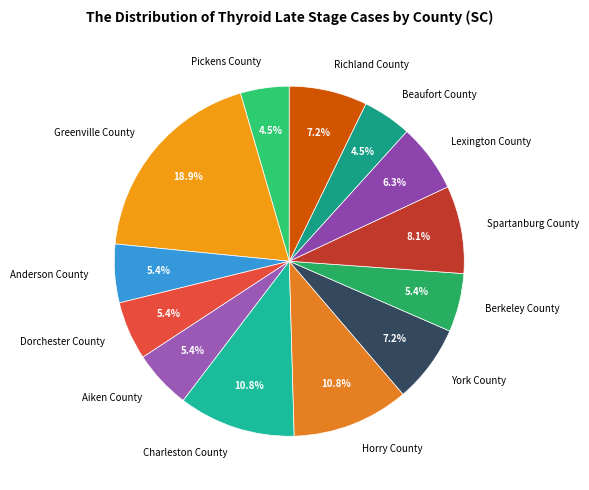

To the nearest percent, what is the combined percentage of York County and Charleston County?

18%